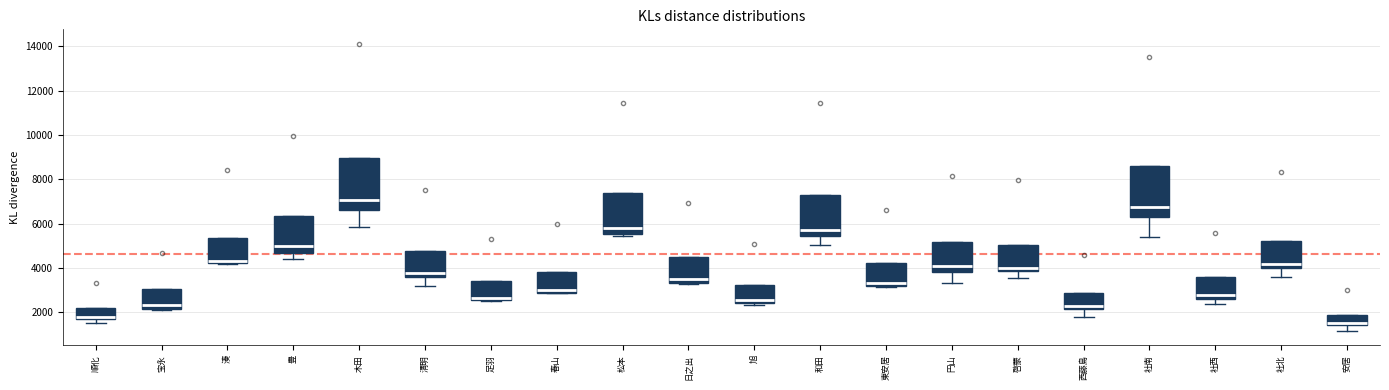

Reading left to right, read every box against the y-axis: the position of its median line, the range the box covers, and the ends of its whiskers. The values are not printed on the chart, so give them approximately, as read against the axis.

順化: median 1800, box 1600 to 2200, whiskers 1600 (just below the box's lower edge) to 2200
宝永: median 2400, box 2200 to 3000, whiskers 2000 to 3000
湊: median 4200 (drawn on the box's lower edge), box 4200 to 5400, whiskers 4200 to 5400
豊: median 5000, box 4600 to 6400, whiskers 4400 to 6400
木田: median 7000, box 6600 to 9000, whiskers 5800 to 9000
清明: median 3800, box 3600 to 4800, whiskers 3200 to 4800
足羽: median 2600 (just above the box's lower edge), box 2600 to 3400, whiskers 2600 to 3400
春山: median 3000, box 2800 to 3800, whiskers 2800 to 3800
松本: median 5800, box 5600 to 7400, whiskers 5400 to 7400
日之出: median 3400 (just above the box's lower edge), box 3400 to 4400, whiskers 3200 to 4400
旭: median 2600, box 2400 to 3200, whiskers 2400 (just below the box's lower edge) to 3200
和田: median 5800, box 5400 to 7200, whiskers 5000 to 7200
東安居: median 3400, box 3200 to 4200, whiskers 3200 (just below the box's lower edge) to 4200
円山: median 4000, box 3800 to 5200, whiskers 3400 to 5200
啓蒙: median 4000, box 3800 to 5000, whiskers 3600 to 5000
西藤島: median 2200 (just above the box's lower edge), box 2200 to 2800, whiskers 1800 to 2800
社南: median 6800, box 6200 to 8600, whiskers 5400 to 8600
社西: median 2800, box 2600 to 3600, whiskers 2400 to 3600
社北: median 4200, box 4000 to 5200, whiskers 3600 to 5200
安居: median 1400 (just above the box's lower edge), box 1400 to 1800, whiskers 1200 to 1800